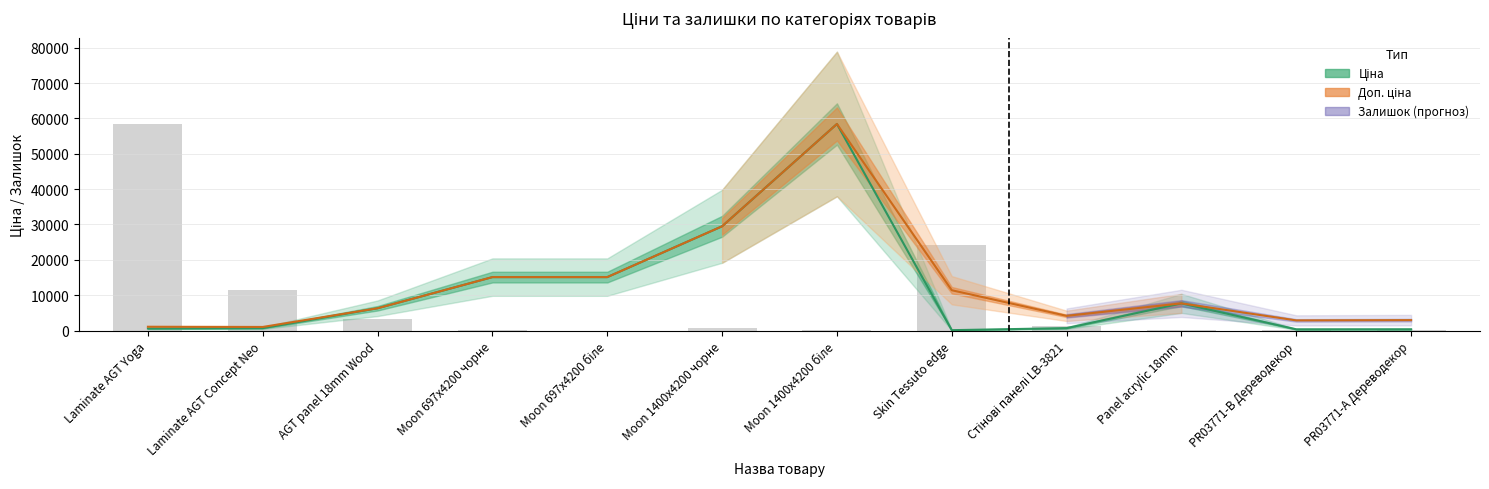

Are the bars grouped side by side (vs. stacked)?

Yes